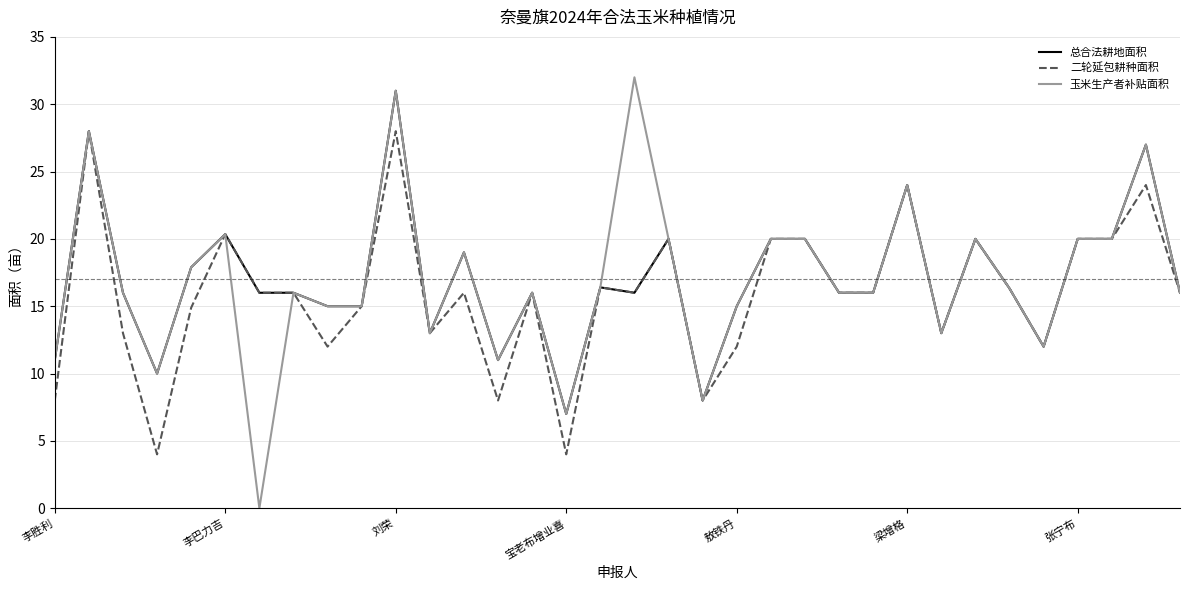

What is the maximum value for 二轮延包耕种面积?

28.0